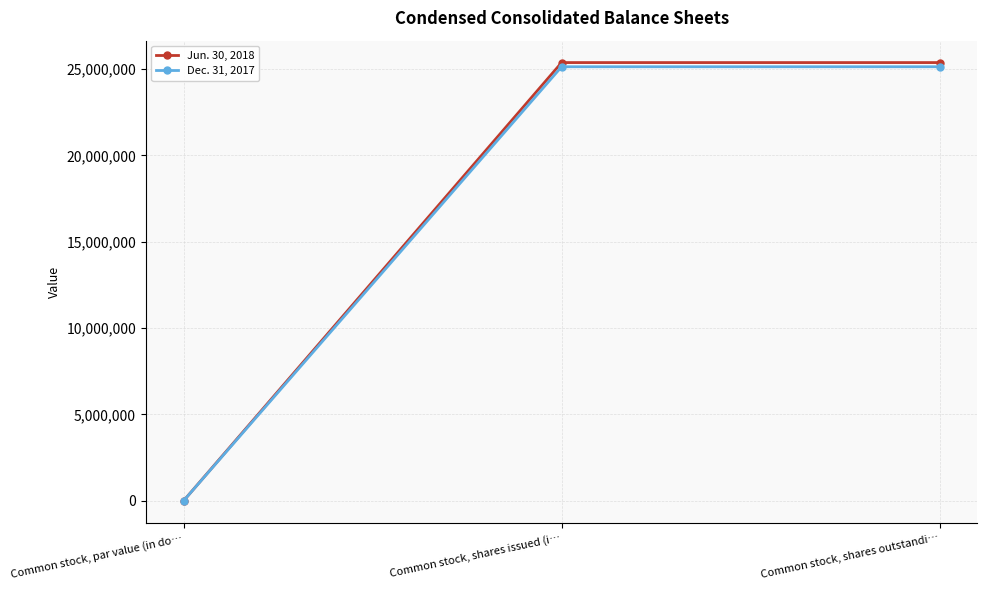

Which category has the lowest value across all series?

Common stock, par value (in do…